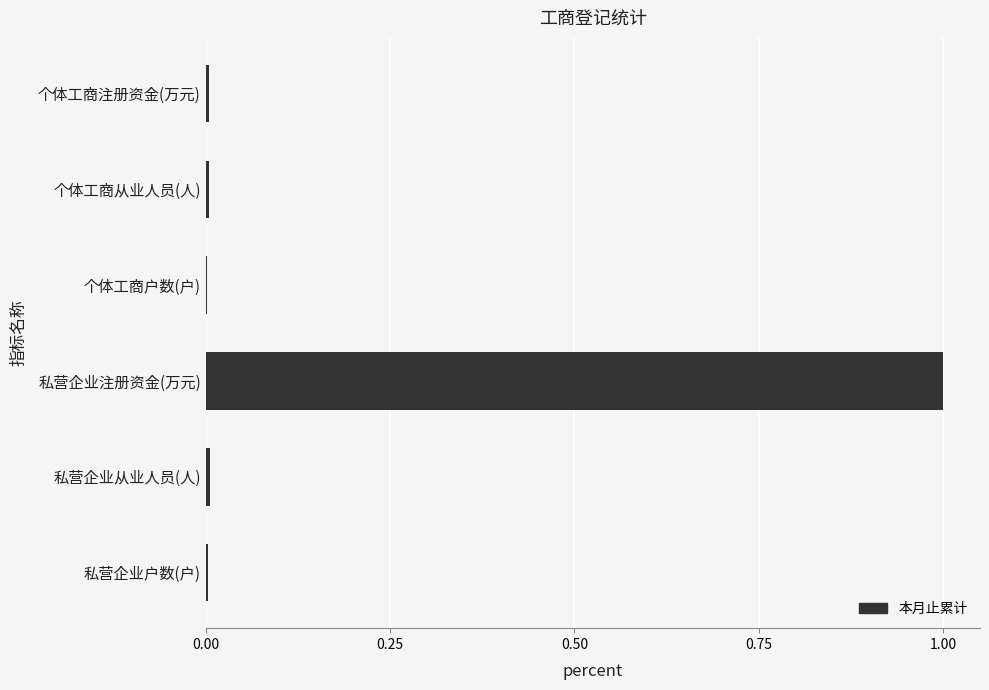

Does the chart contain stacked bars?

No